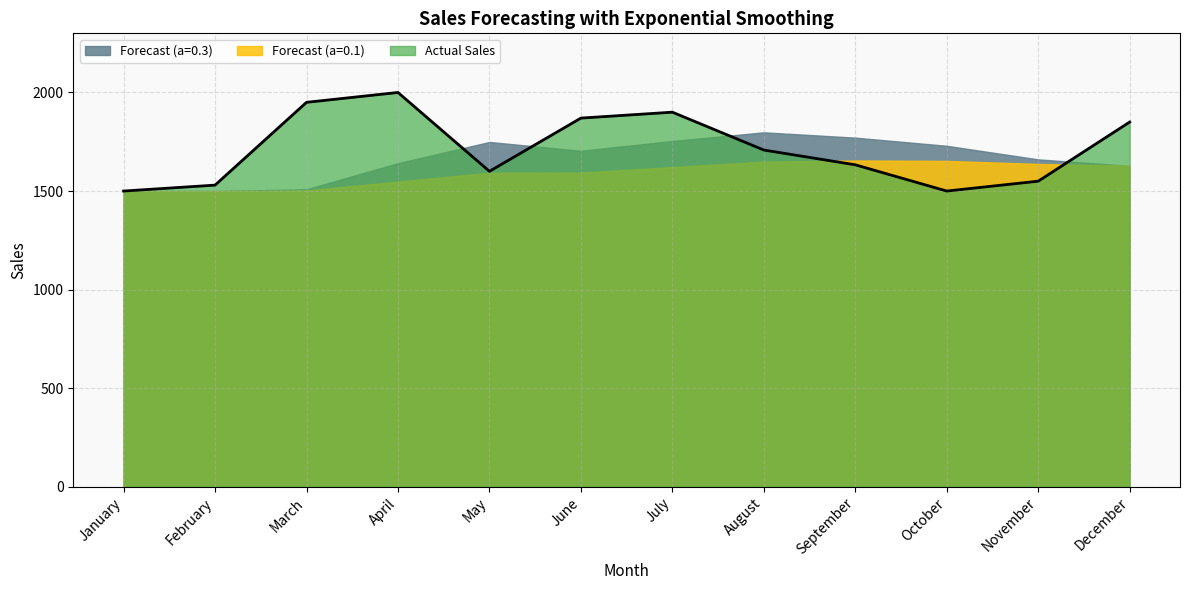

Rank the categories by Forecast (a=0.1) value from lowest to highest.

January, February, March, April, May, June, July, December, November, August, October, September